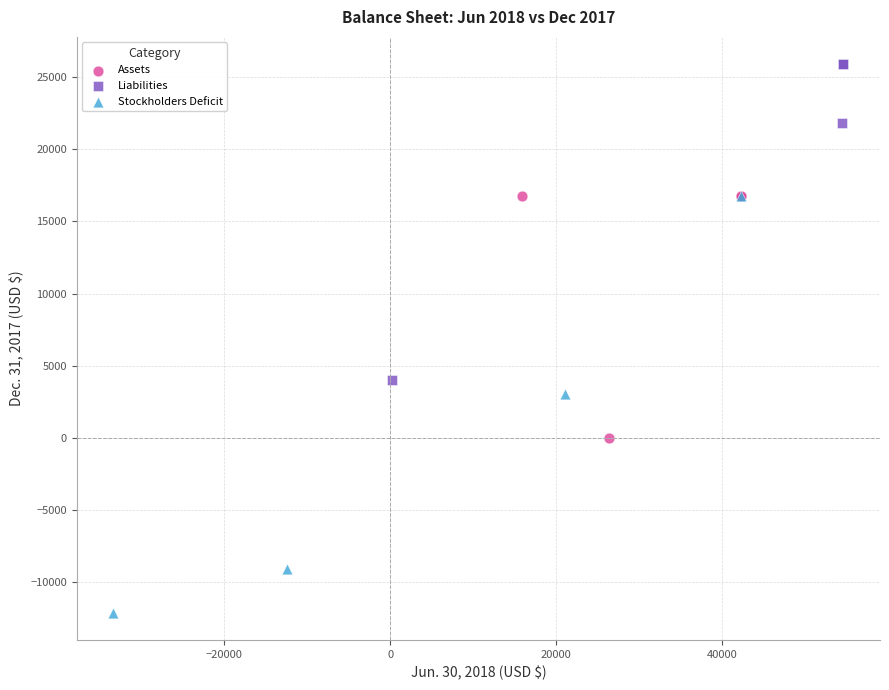

Which series contains the lowest Y value?

Stockholders Deficit